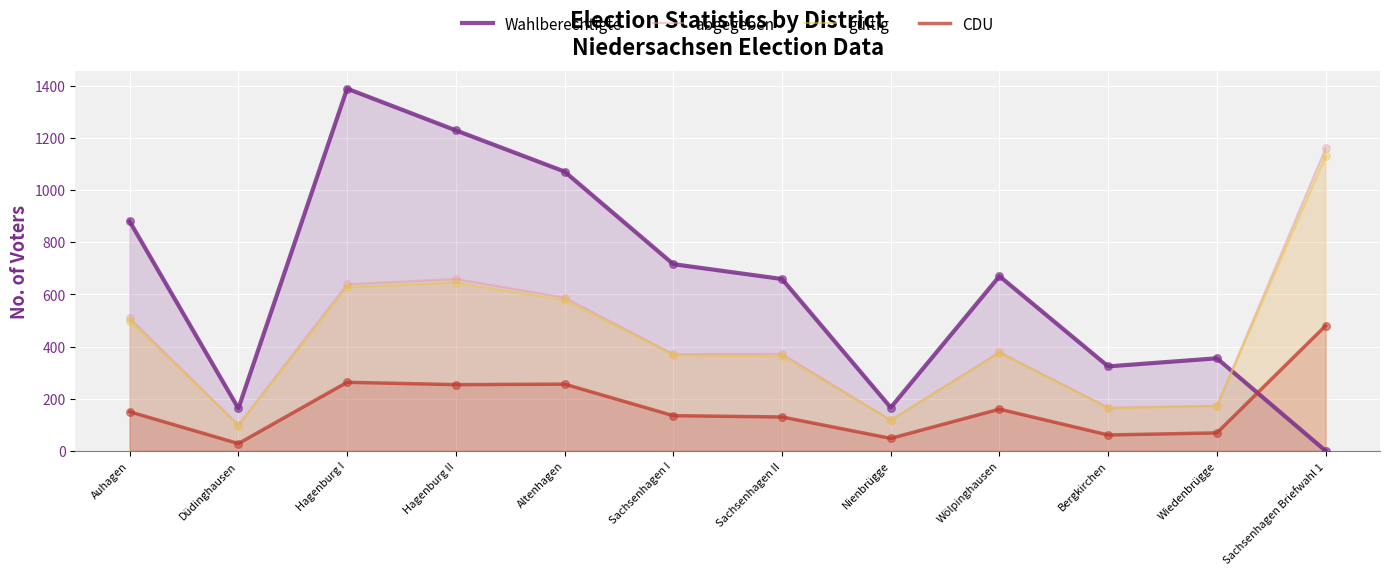

What are all the series names shown in the legend?

Wahlberechtigte, abgegeben, gültig, CDU